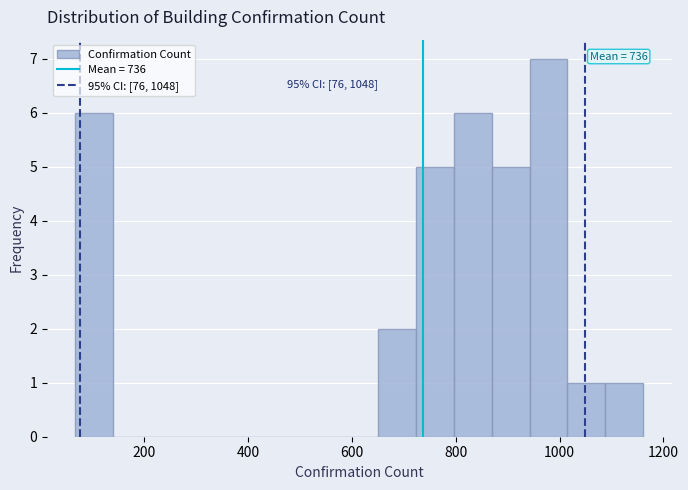

Read against the x-axis, roughly where is the centre of the tallest bar?

980